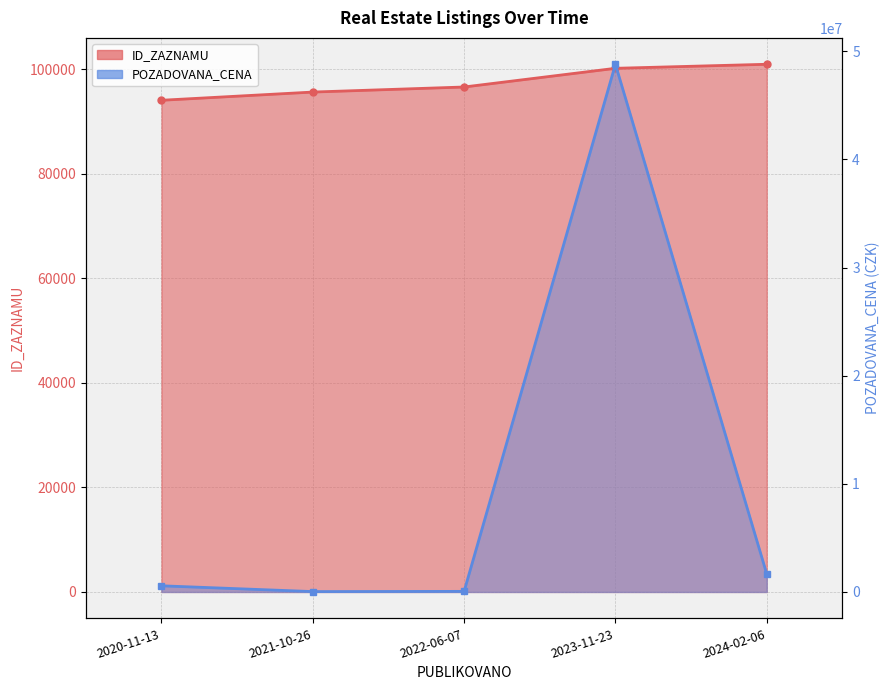

At 2022-06-07, list the series in order from largest to smallest.

ID_ZAZNAMU, POZADOVANA_CENA